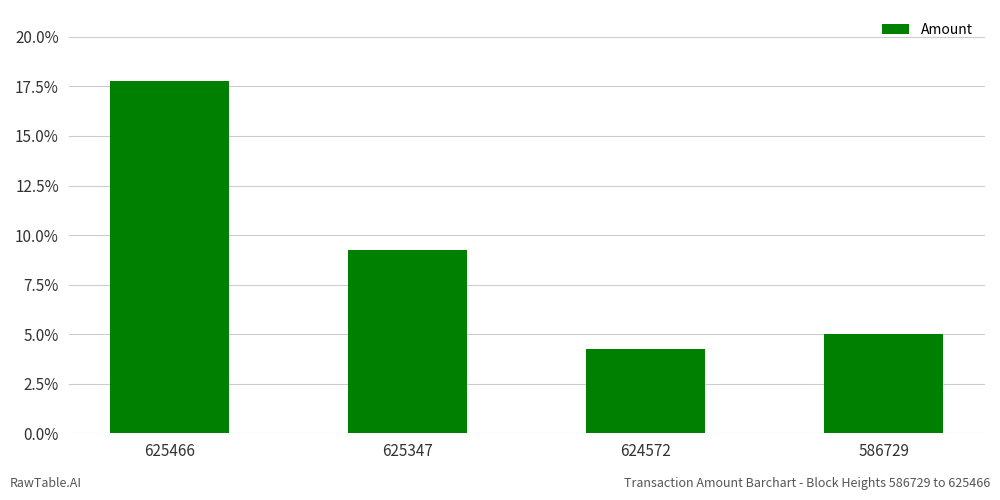

Which category has the lowest value across all series?

624572